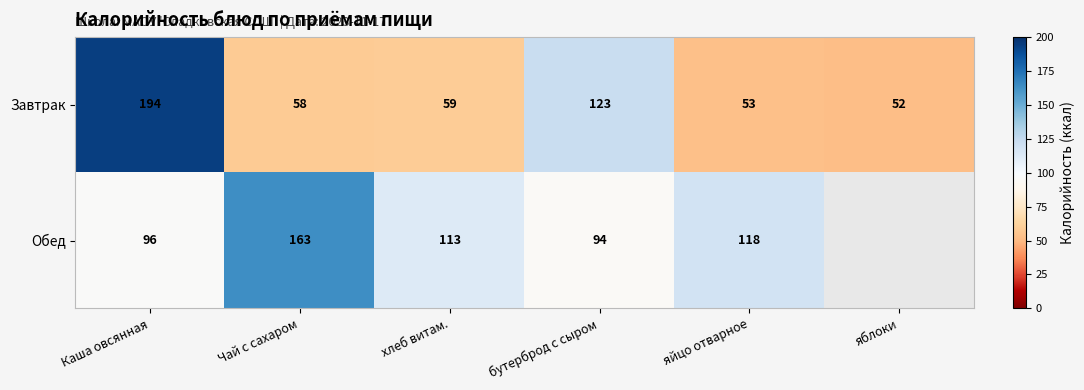

The Обед series shows 163 at Чай с сахаром. True or false?

True